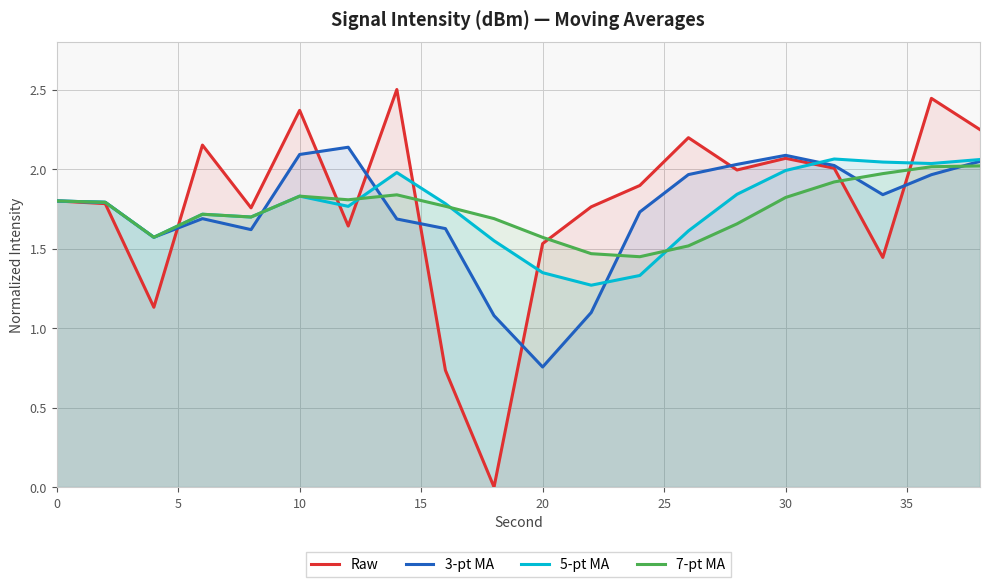

Is the value of 3-pt MA at 13 greater than the value of 7-pt MA at 15?

Yes